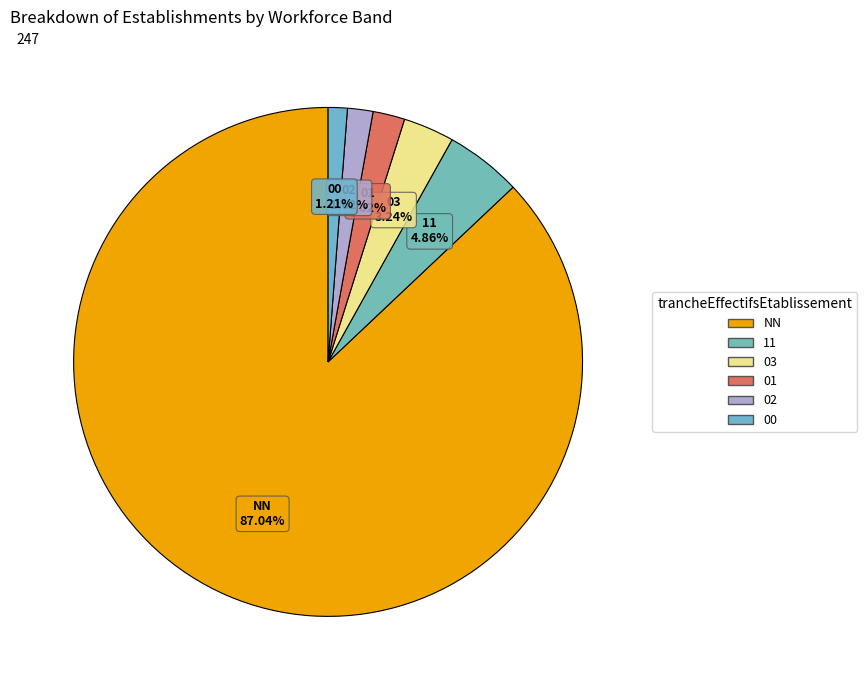

Rank the categories by value from lowest to highest.

00, 02, 01, 03, 11, NN